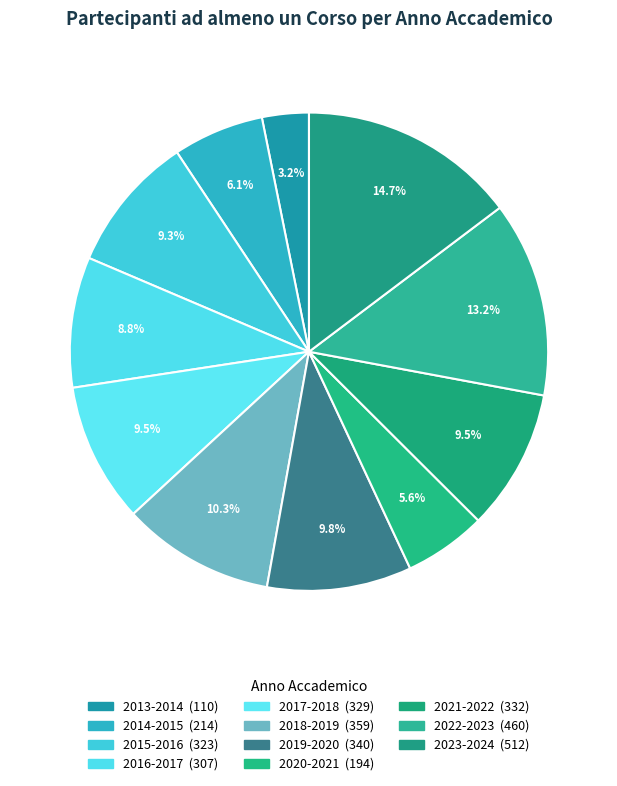

How much of the chart is everything except 2018-2019?

89.7%